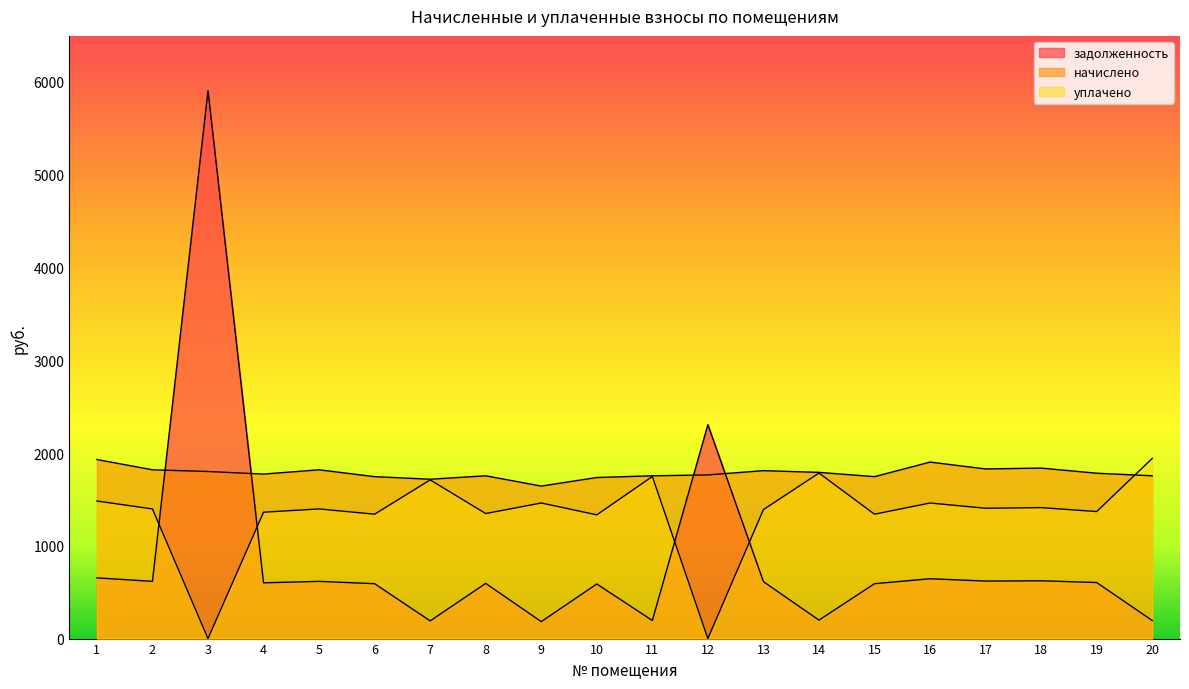

What is the value of the уплачено point at the 18th from the left?

1411.6